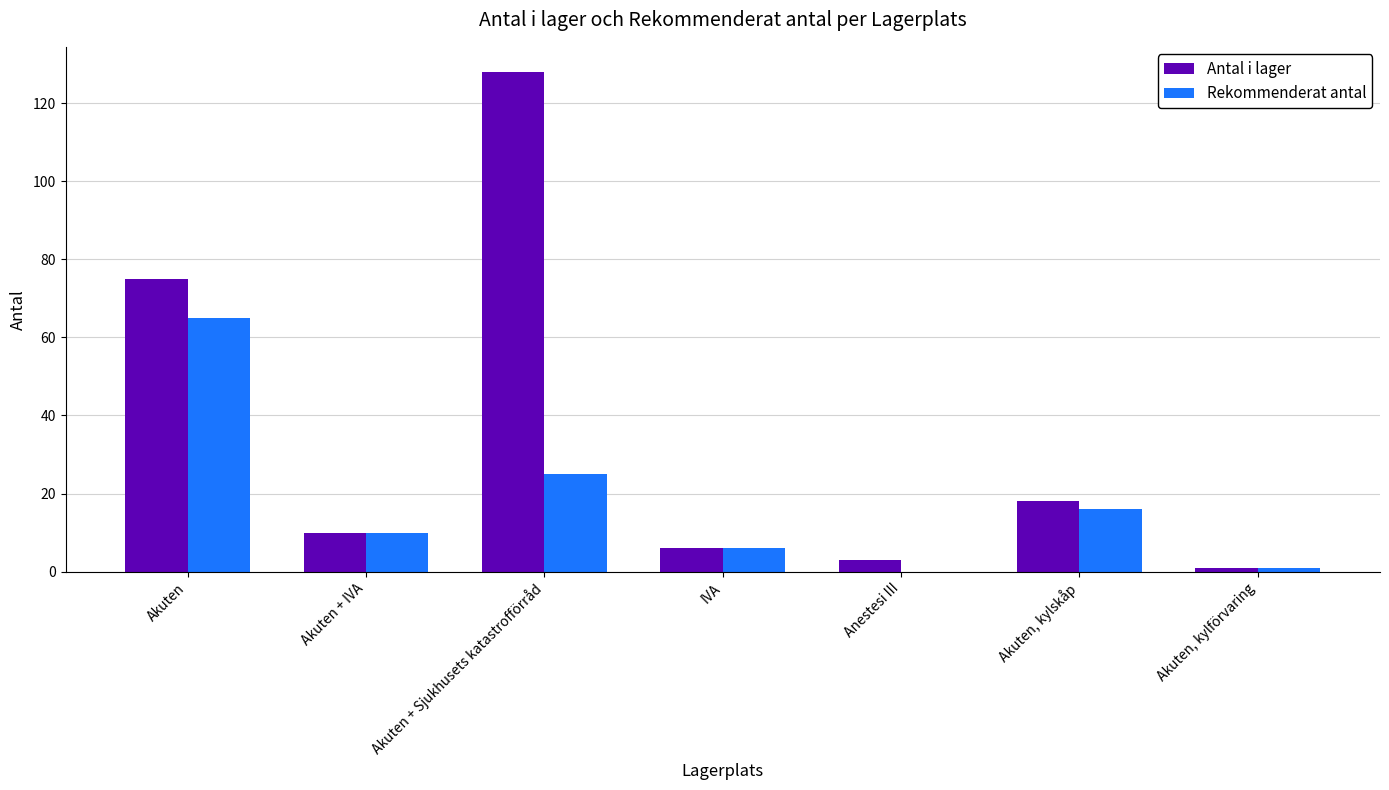

Reading left to right, list all the values displayed in this chart.

Antal i lager: 75	10	128	6	3	18	1
Rekommenderat antal: 65	10	25	6	0	16	1